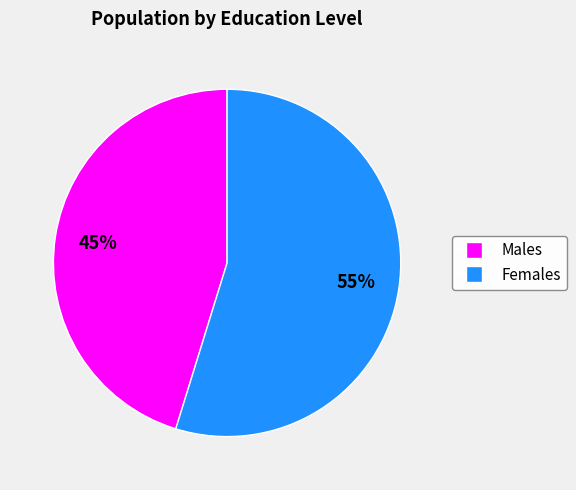

To the nearest percent, what is the average slice percentage?

50%